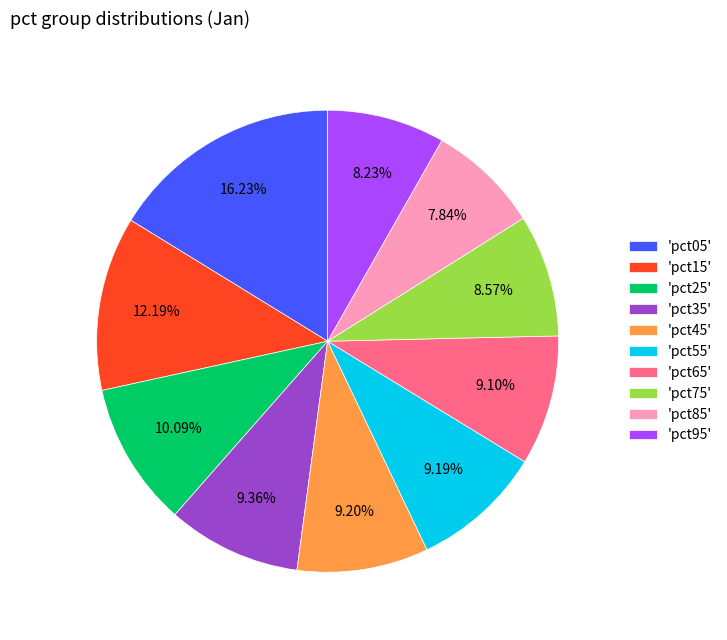

Approximately how many times larger is the value at 'pct85' compared to 'pct95'?

1.0